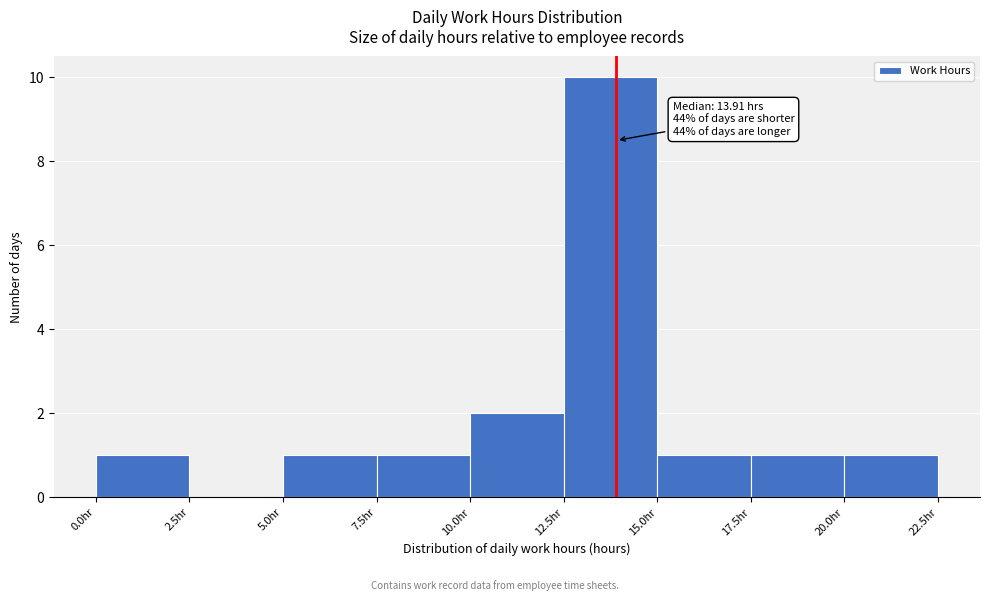

Which range on the x-axis has the tallest bar?

12.5 to 15.0